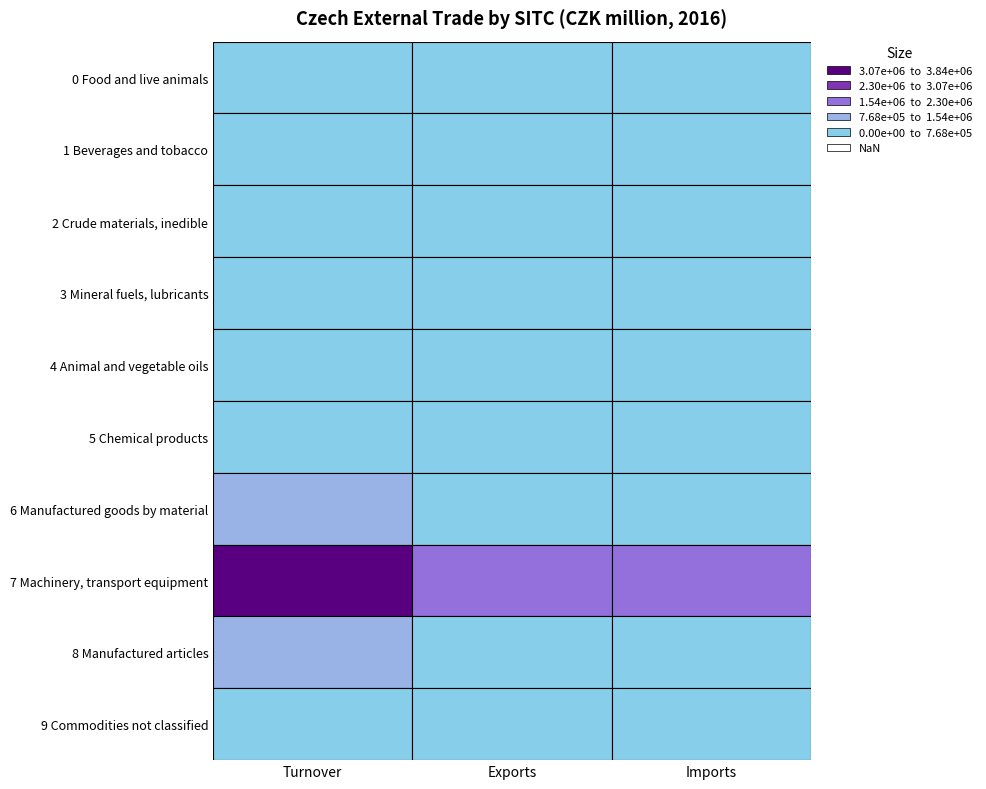

What is the maximum value for 7 Machinery, transport equipment?

3838743